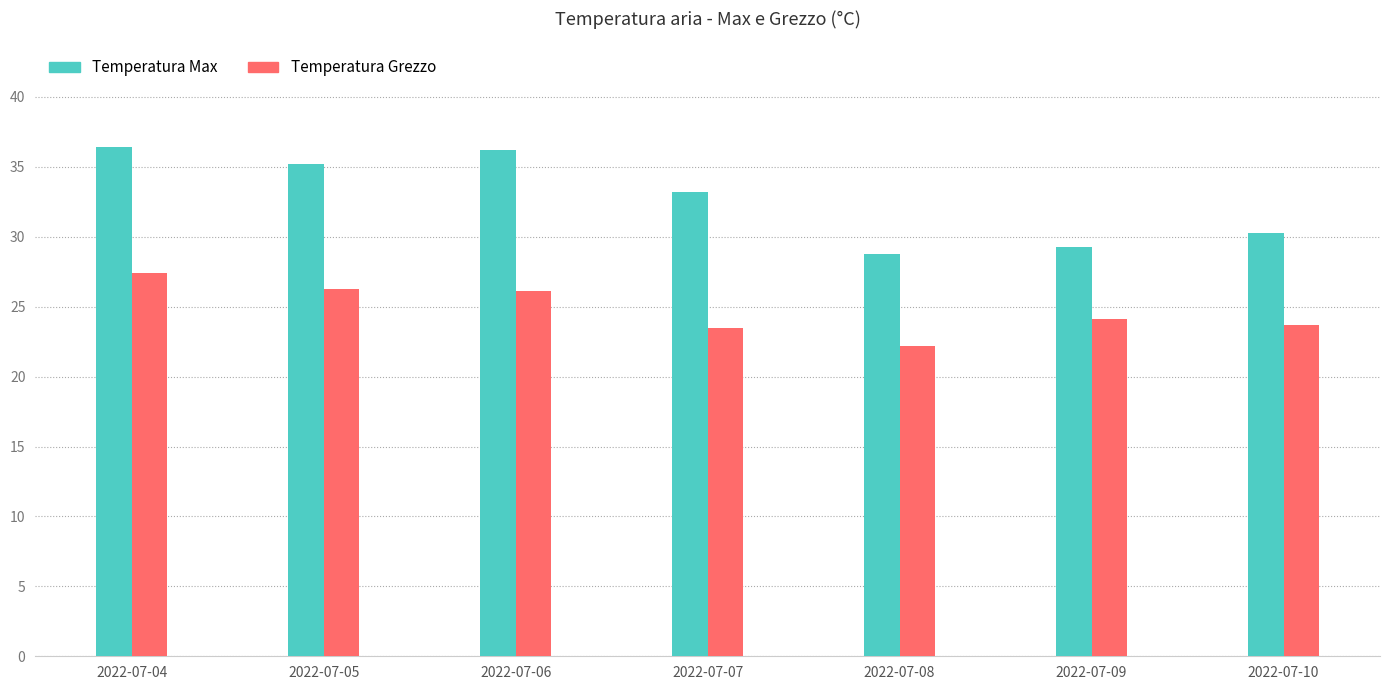

How many bars are there in total?

14